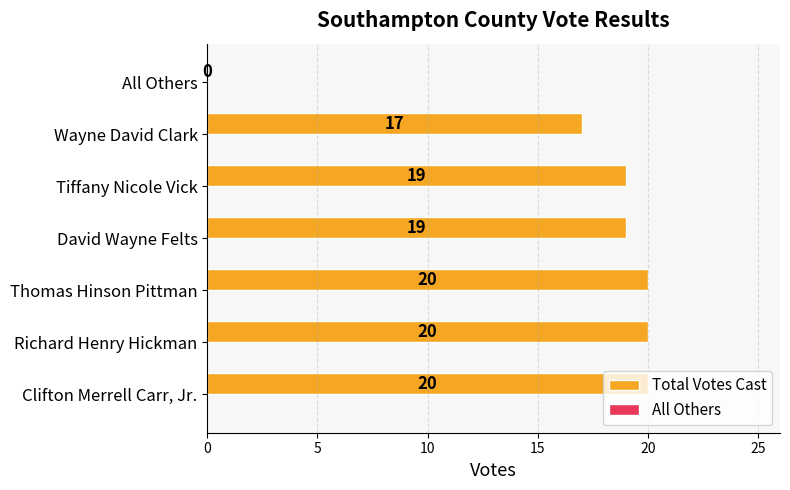

What is the change in value from Richard Henry Hickman to All Others?

-20